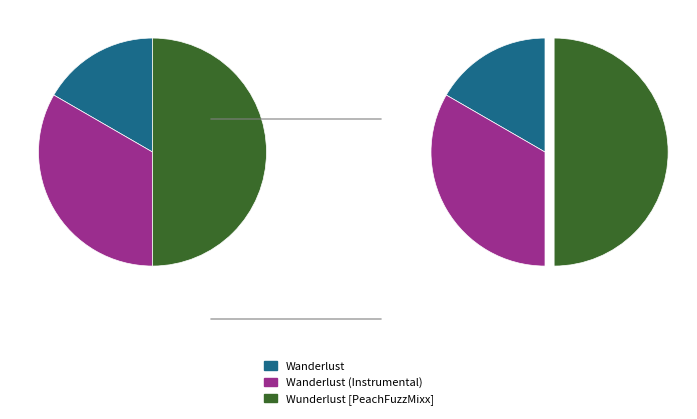

To the nearest percent, what portion does Wanderlust represent?

17%